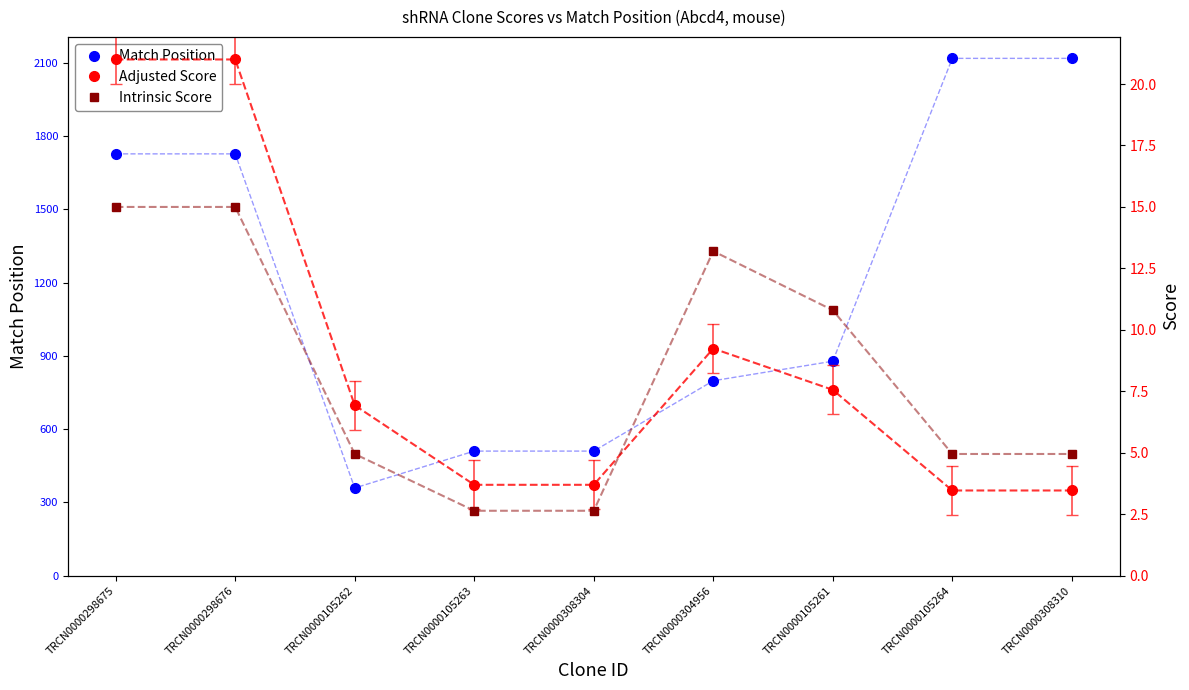

What are all the series names shown in the legend?

Match Position, Adjusted Score, Intrinsic Score